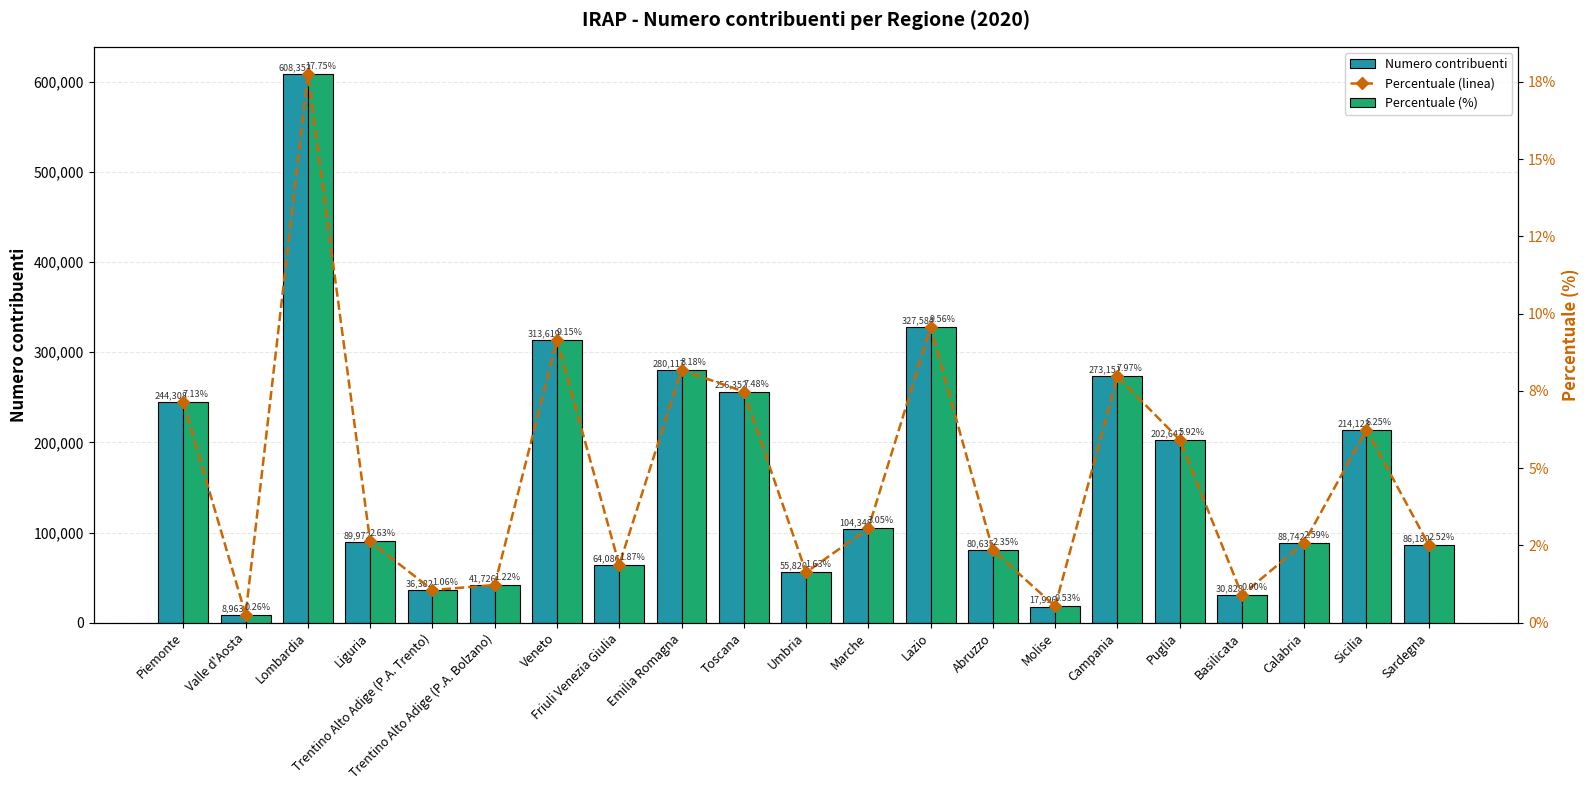

Is it true that Numero contribuenti equals 86180.0 at Sardegna?

True